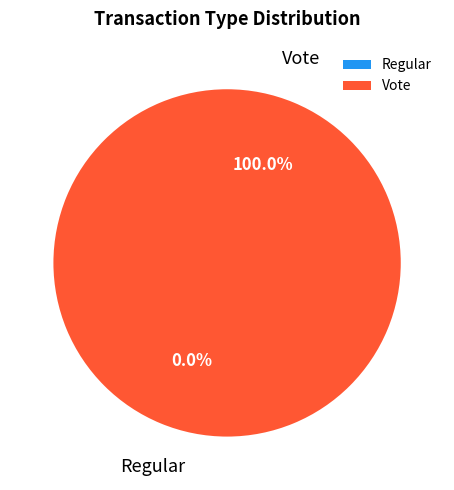

True or false: Regular accounts for 7% of the total.

False